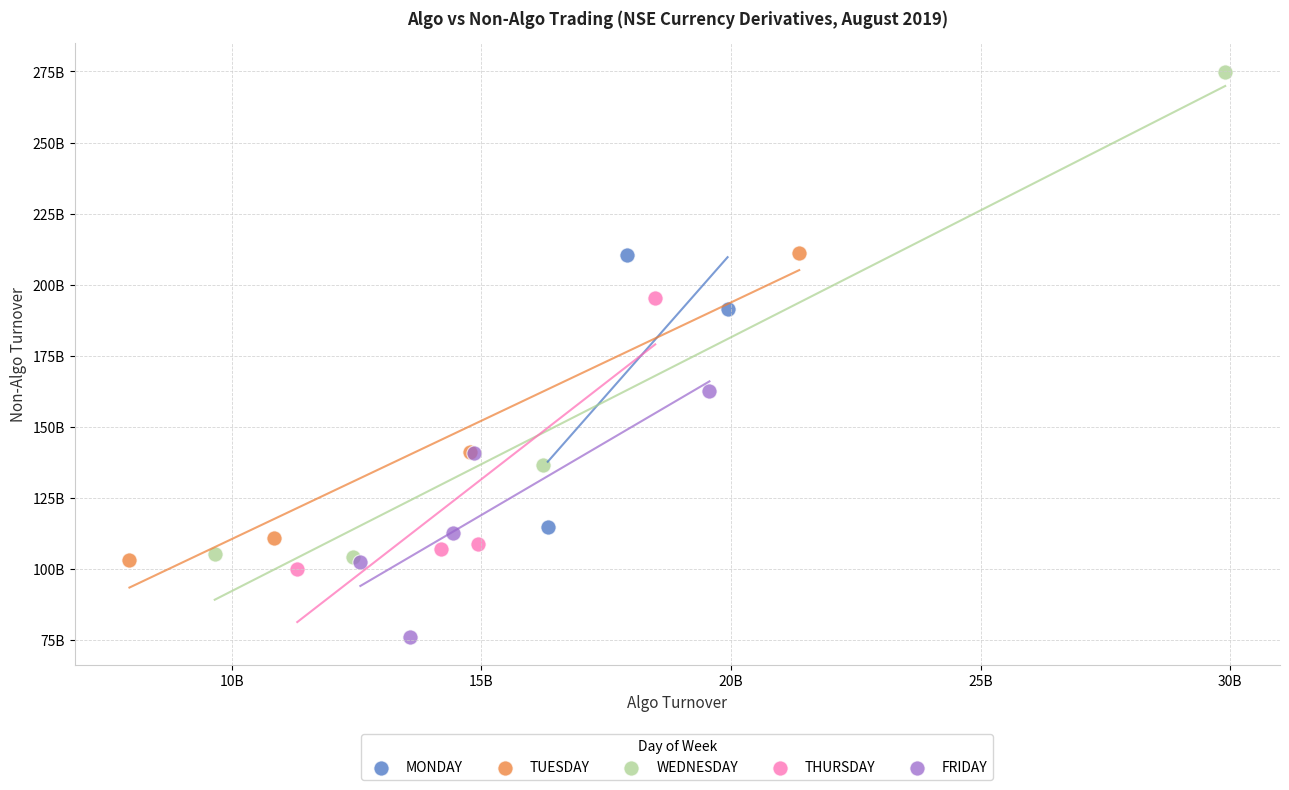

Which series reaches the maximum Y coordinate?

WEDNESDAY